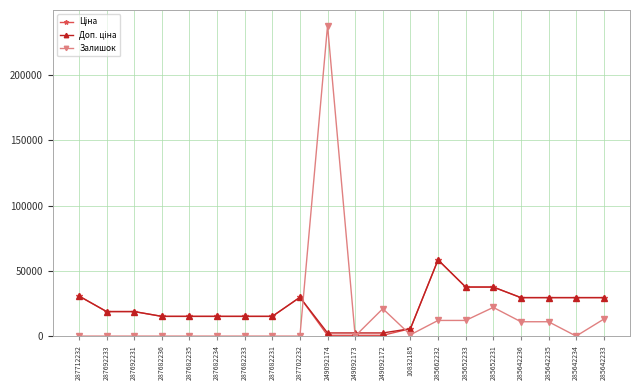

What is the total value across all series at 287682233?

30240.0